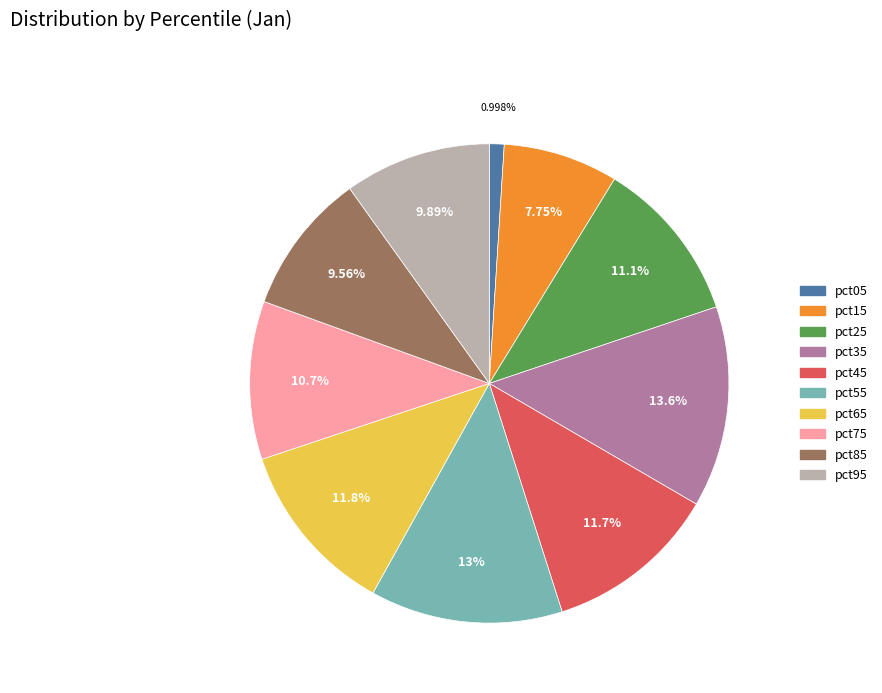

What percentage is the pct05 slice, to the nearest percent?

1%